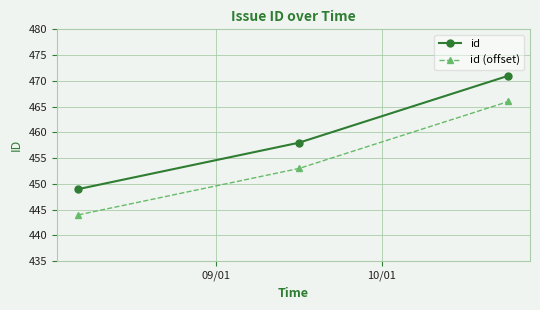

Which series has the largest total across all categories?

id